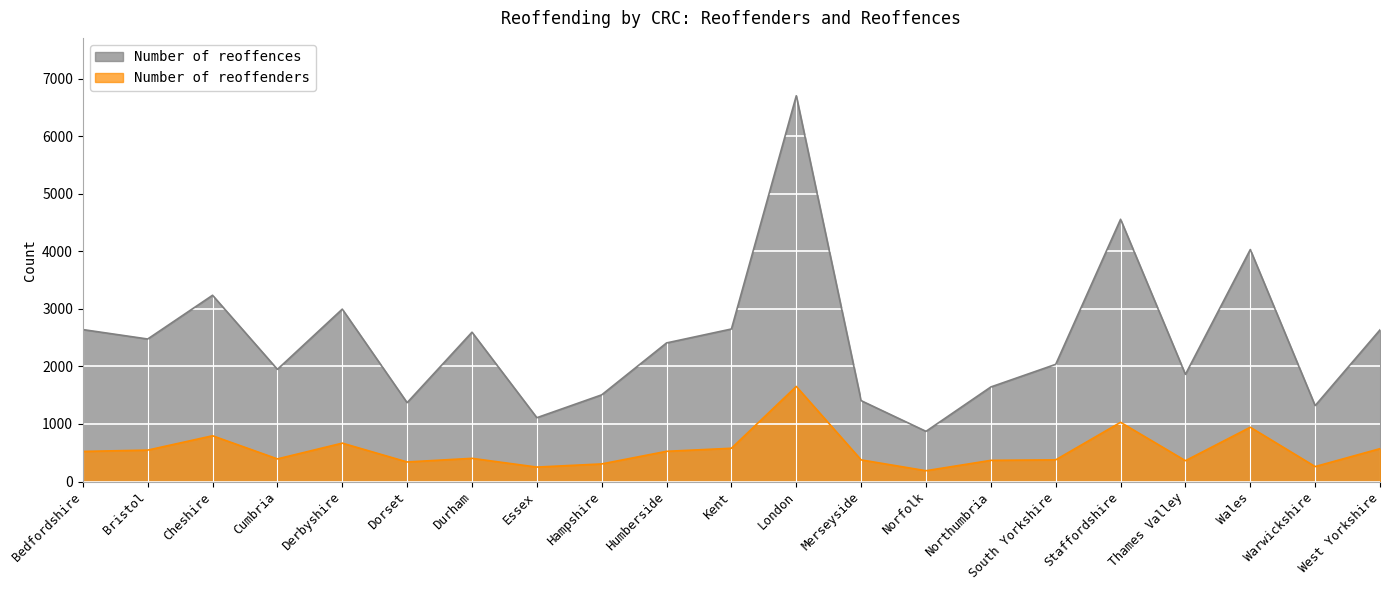

What is the label of the 5th point from the right?

Staffordshire